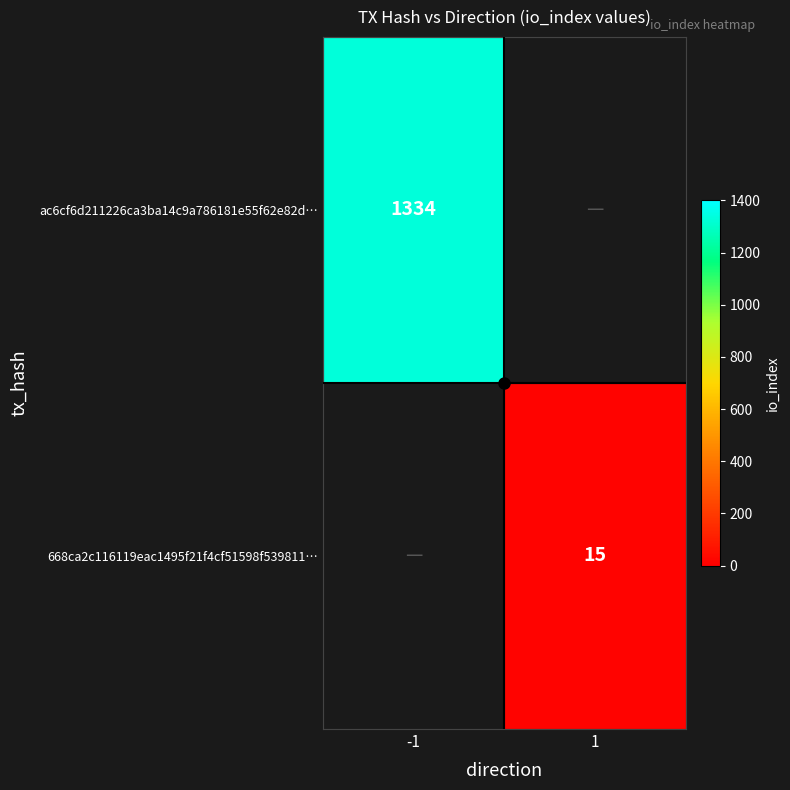

What is the maximum value shown in the chart?

1334.0